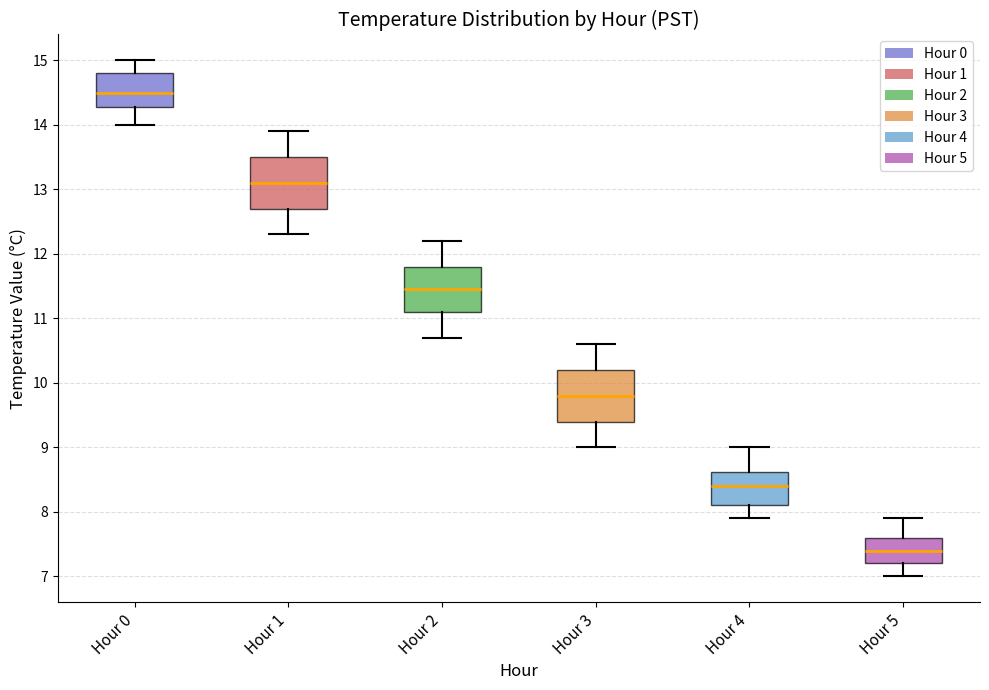

Where is the lower edge of the box for Hour 2 on the y-axis? The values are not printed on the chart, so give them approximately, as read against the axis.

11.1